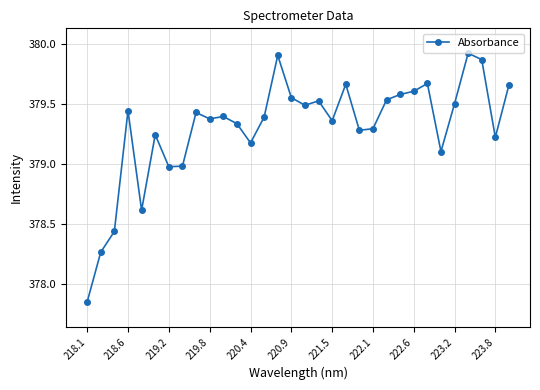

What is the difference between the maximum and second lowest values?

1.7